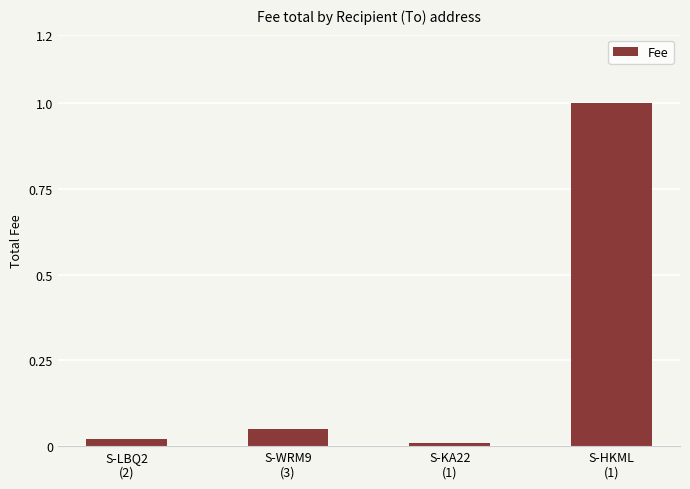

What is the maximum value shown in the chart?

1.0